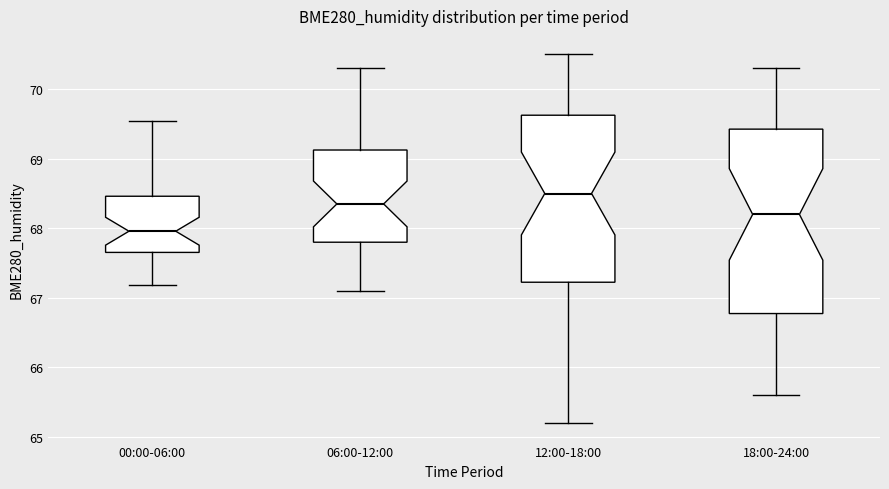

Where is the upper edge of the box for 06:00-12:00 on the y-axis? The values are not printed on the chart, so give them approximately, as read against the axis.

69.1